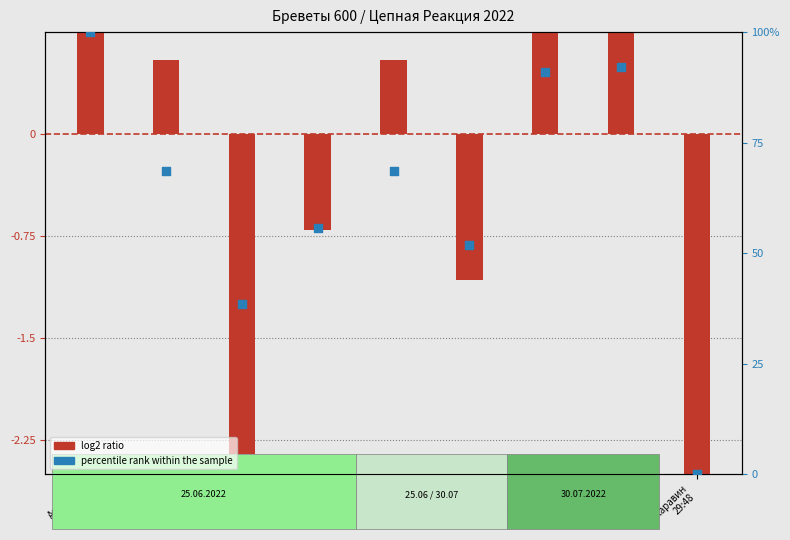

What are all the series names shown in the legend?

log2 ratio, percentile rank within the sample